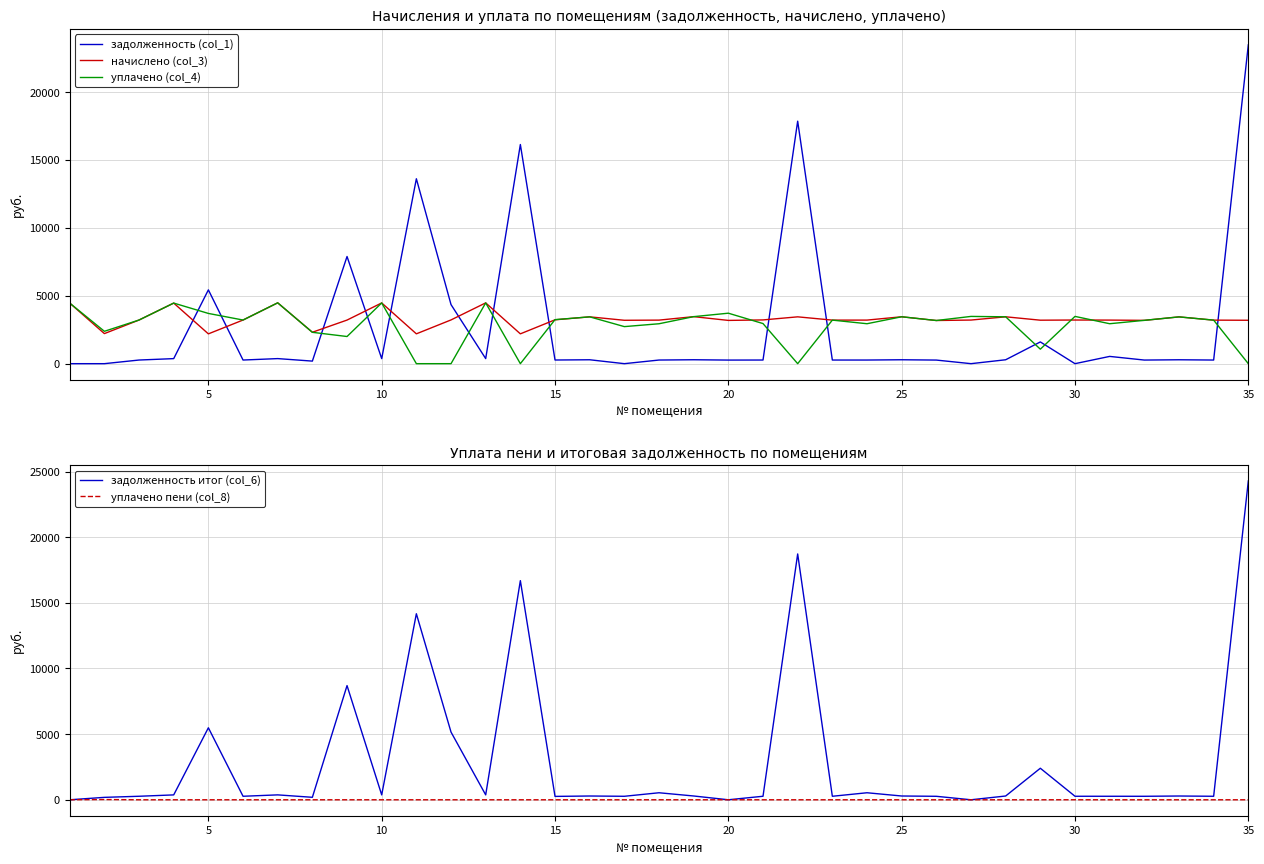

What is the average value of the задолженность (col_1) series?

2770.6